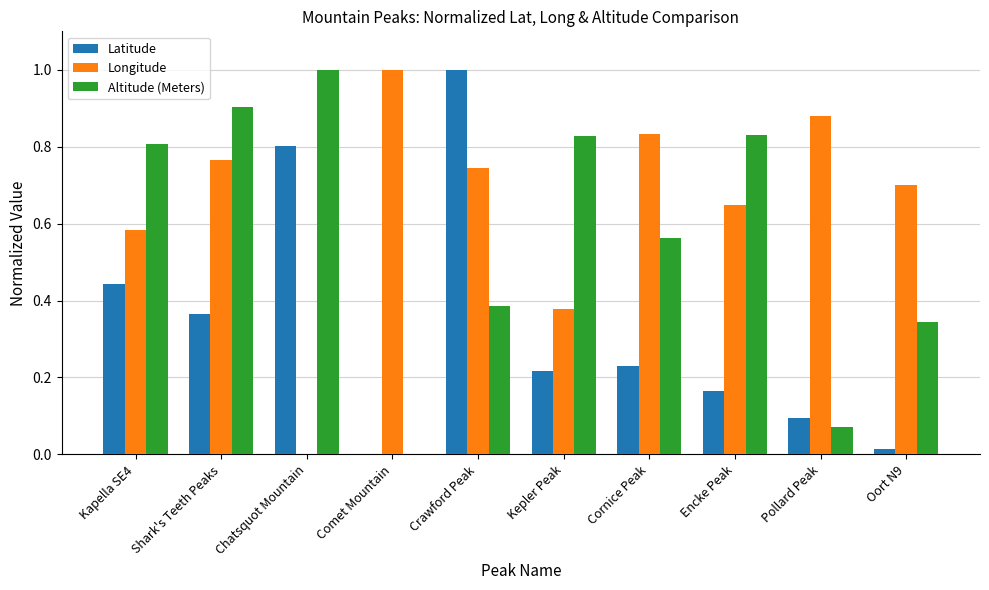

What is the highest value of the Altitude (Meters) series?

1.0